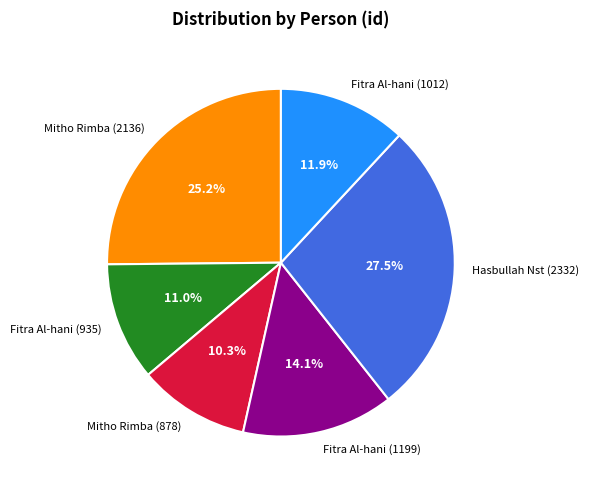

Which slice is the largest?

Hasbullah Nst (2332)